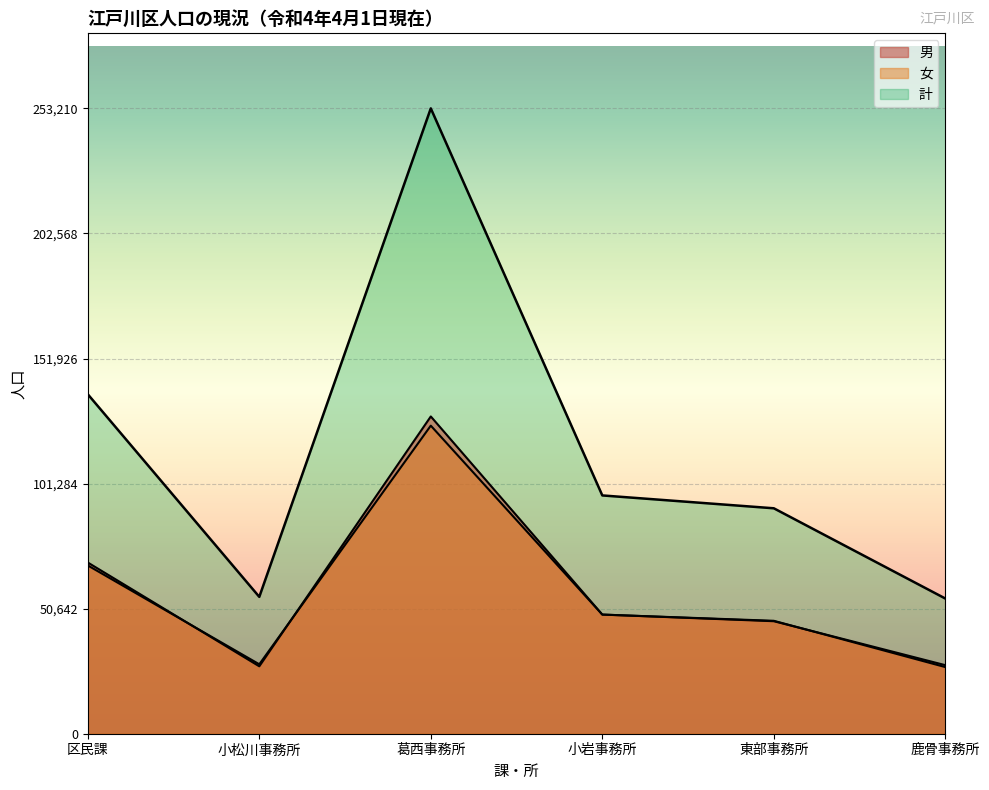

At which label is 男 closest to 77883?

区民課